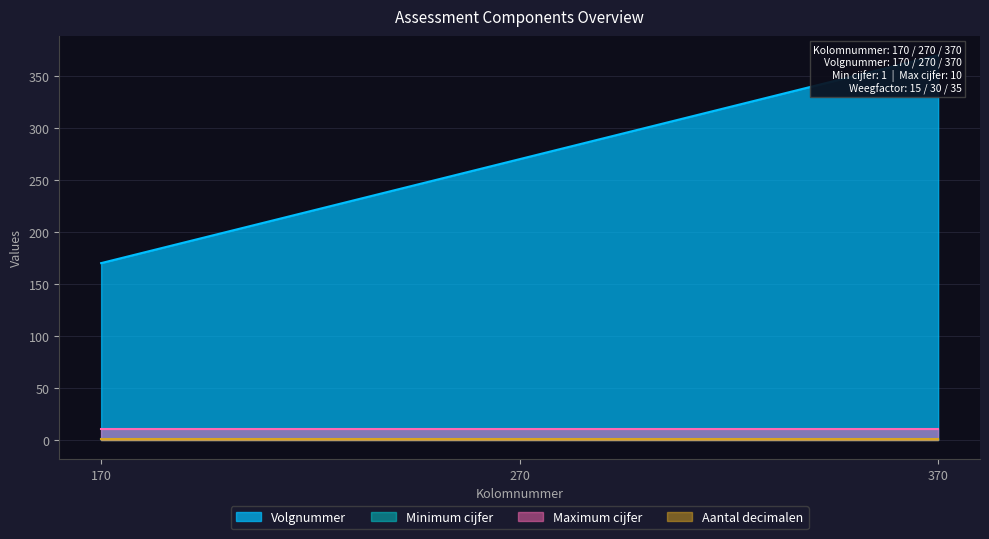

Which has a higher value, 170 or 370?

370